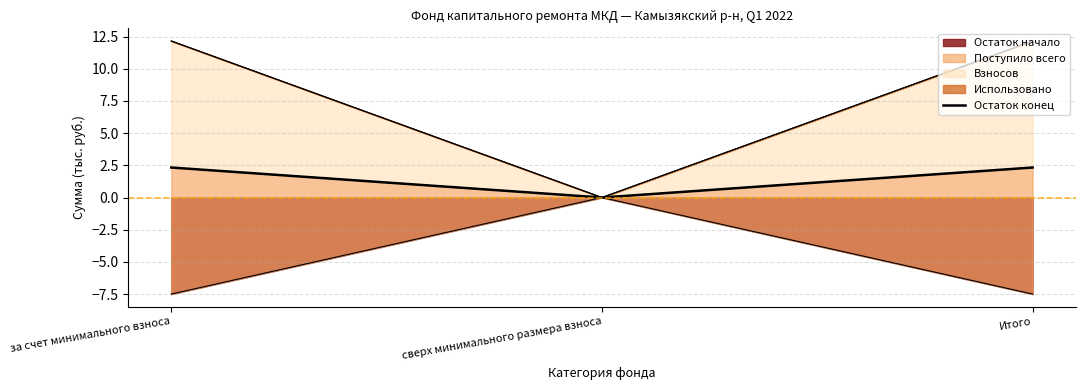

How many values are between 0 and 2?

1